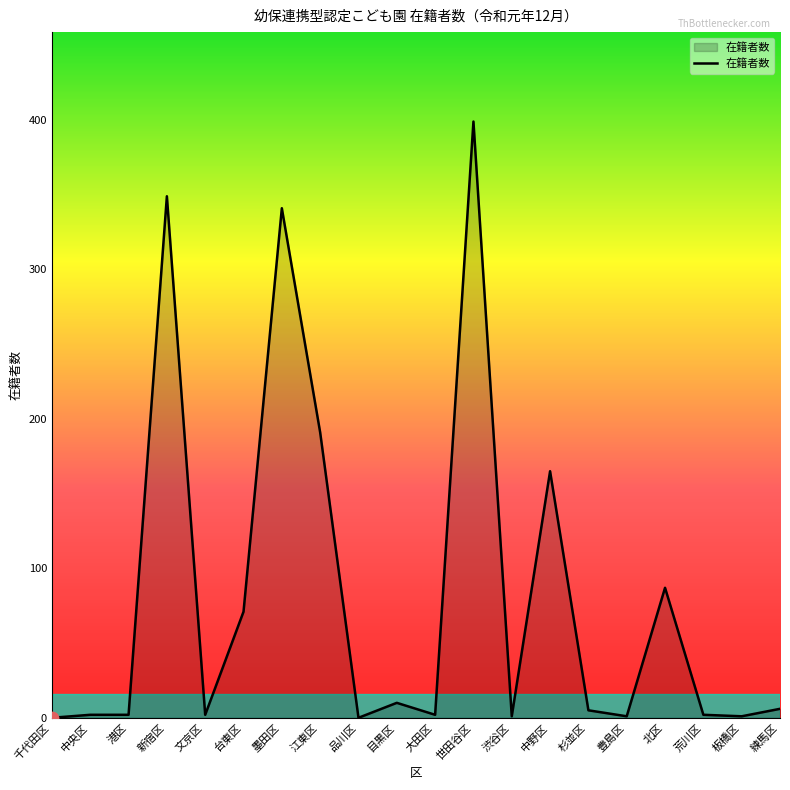

What is the change in value from 墨田区 to 大田区?

-339